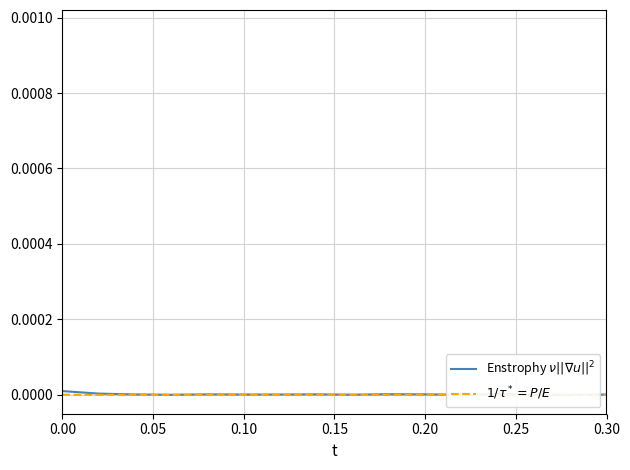

How many data points in Enstrophy $\nu||\nabla u||^2$ are above 0?

14